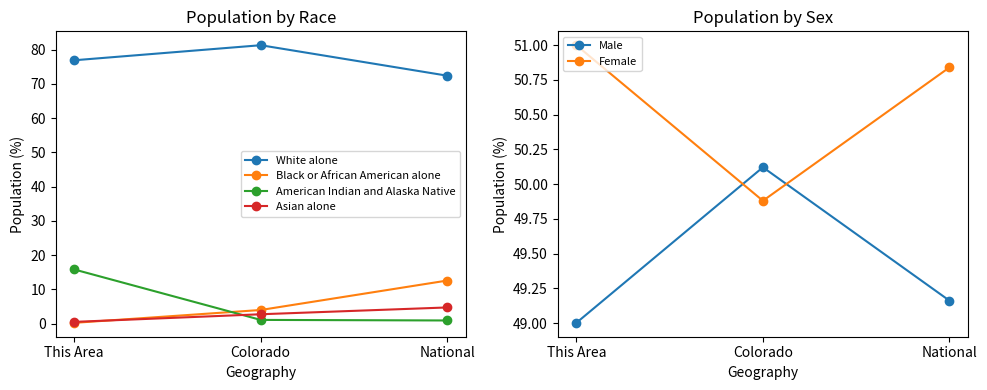

What is the total value across all series at National?

190.7